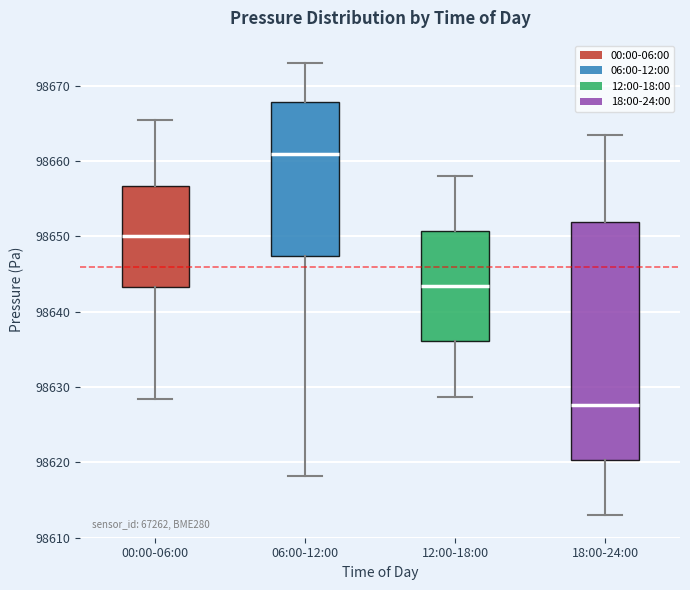

Reading left to right, read every box against the y-axis: the position of its median line, the range the box covers, and the ends of its whiskers. The values are not printed on the chart, so give them approximately, as read against the axis.

00:00-06:00: median 98650, box 98643 to 98657, whiskers 98628 to 98665
06:00-12:00: median 98661, box 98647 to 98668, whiskers 98618 to 98673
12:00-18:00: median 98643, box 98636 to 98651, whiskers 98629 to 98658
18:00-24:00: median 98628, box 98620 to 98652, whiskers 98613 to 98664